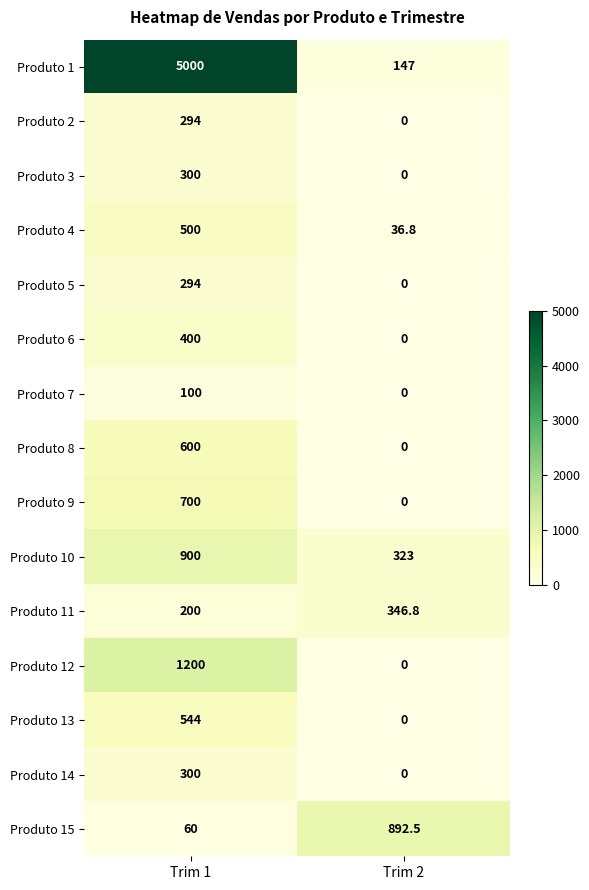

True or false: Produto 2 has a value of 294.0 at Trim 1.

True